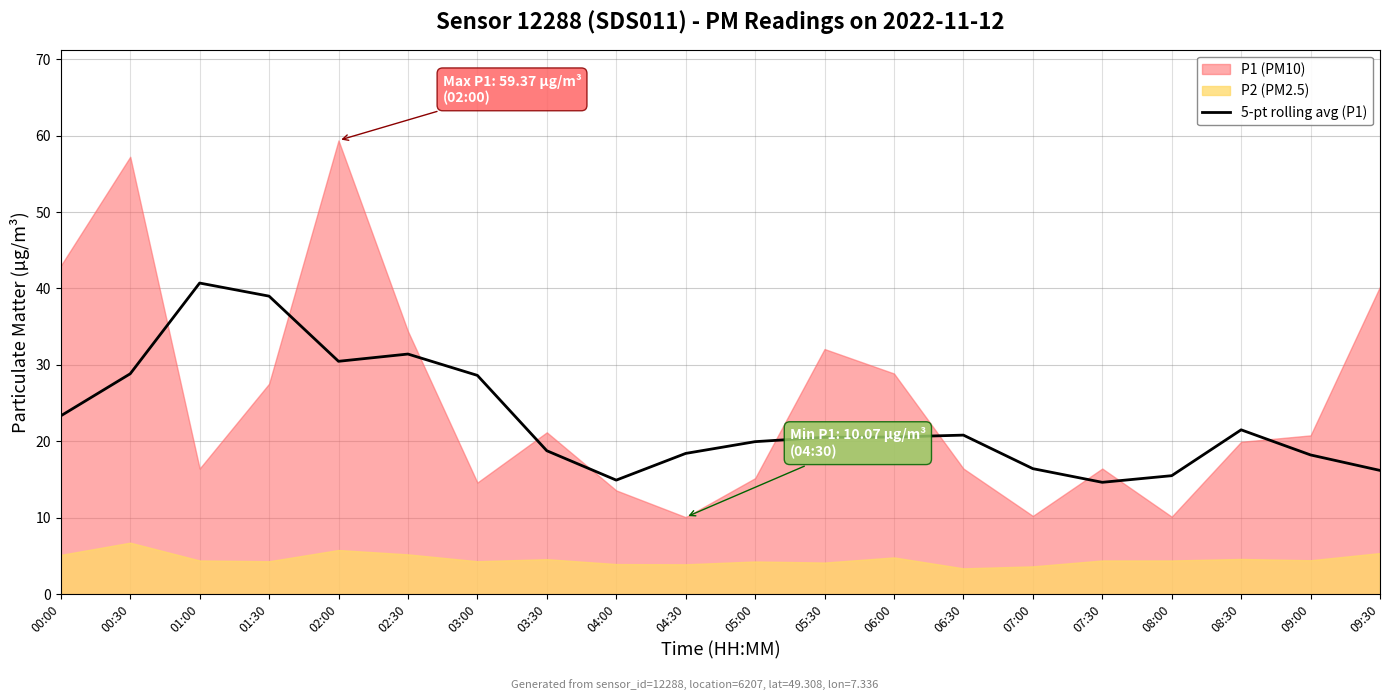

Reading left to right, extract all data points from this chart.

00:00=23.3	00:30=28.8	01:00=40.7	01:30=39.0	02:00=30.5	02:30=31.4	03:00=28.6	03:30=18.8	04:00=14.9	04:30=18.4	05:00=20.0	05:30=20.5	06:00=20.6	06:30=20.8	07:00=16.4	07:30=14.6	08:00=15.5	08:30=21.5	09:00=18.2	09:30=16.2